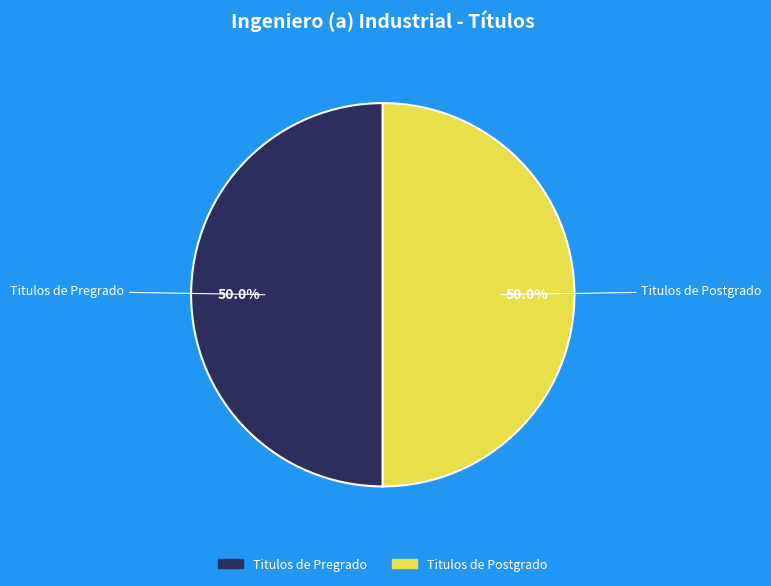

Is there any slice that represents more than half of the pie?

No